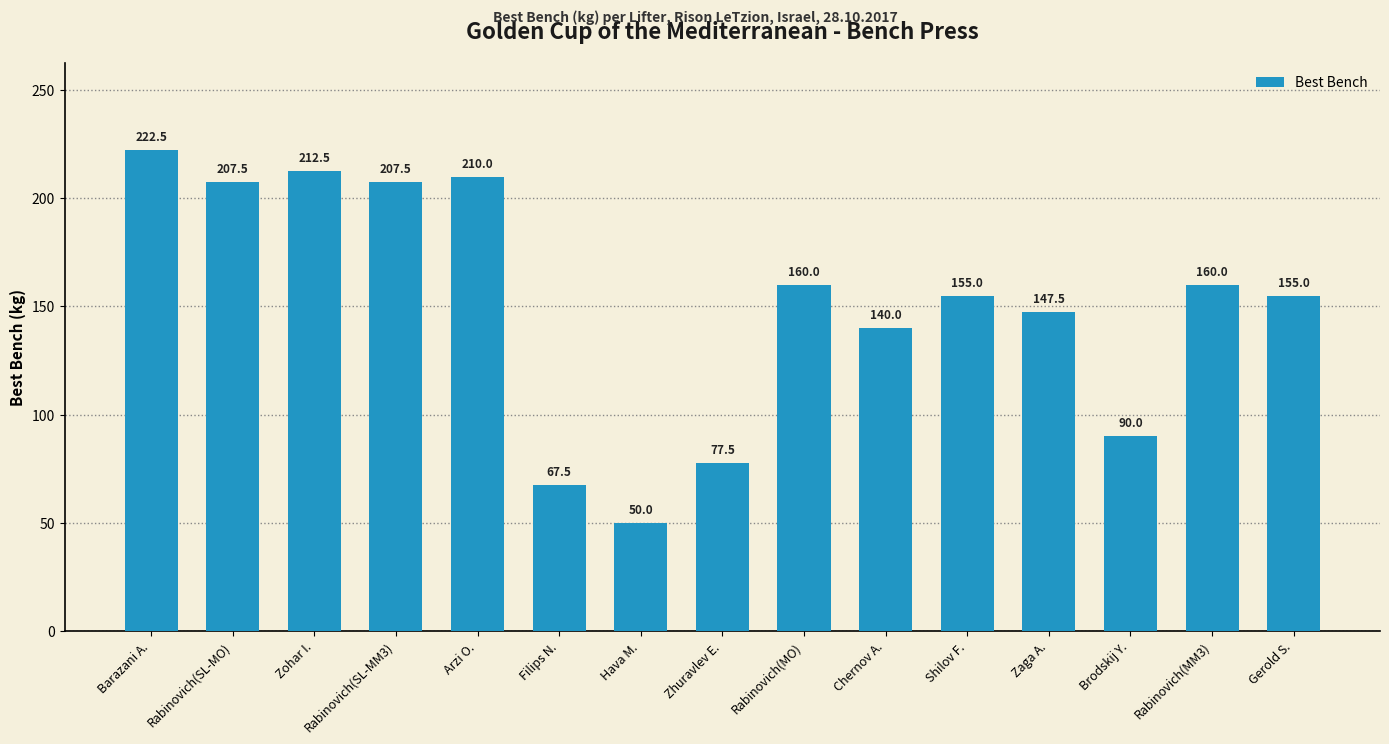

What is the difference between the maximum and second lowest values?

155.0